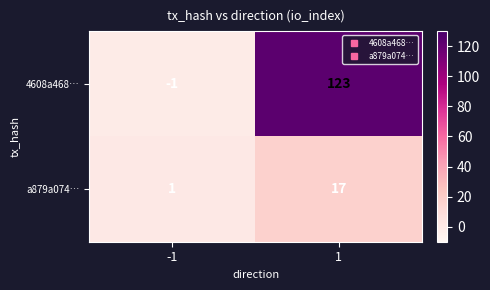

What is the difference between the maximum and minimum values in the 4608a468… series?

124